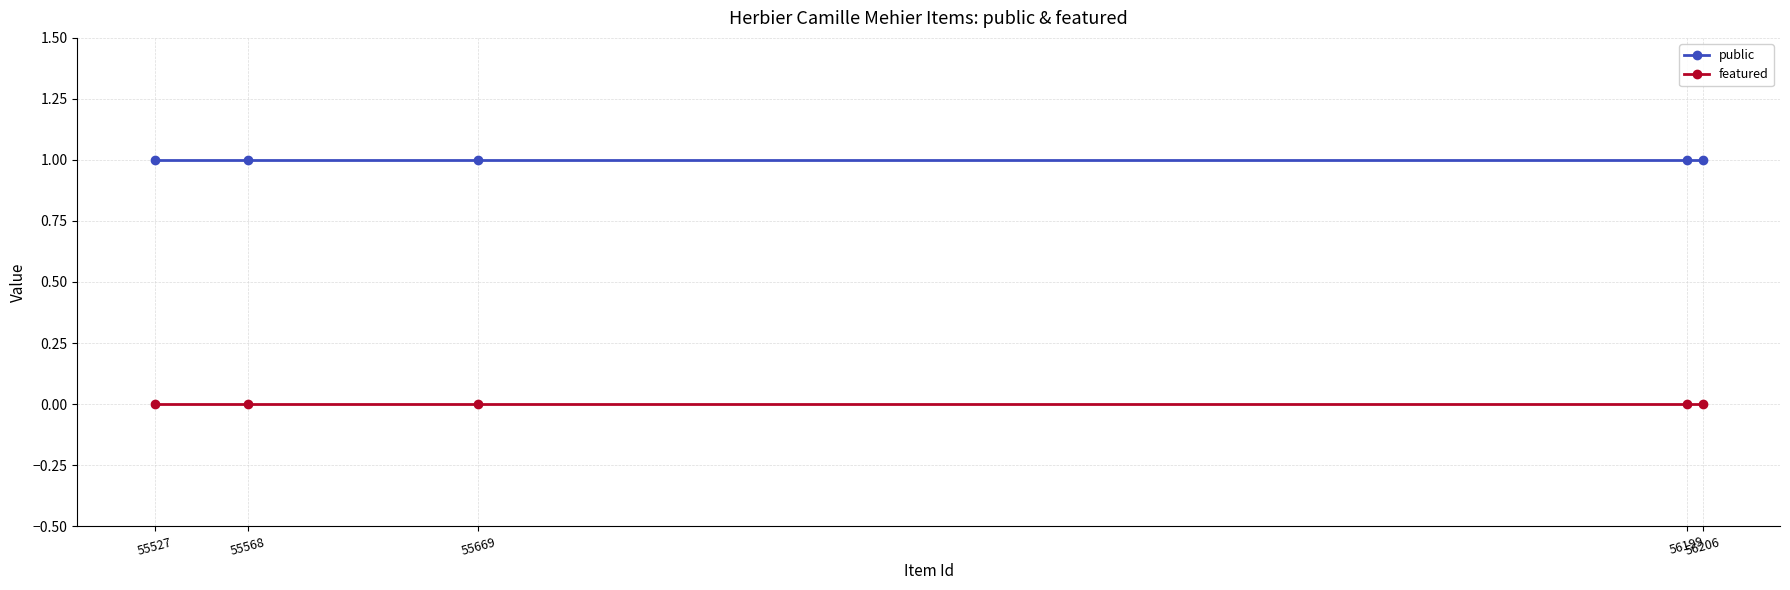

Which category has the highest value across all series?

56206